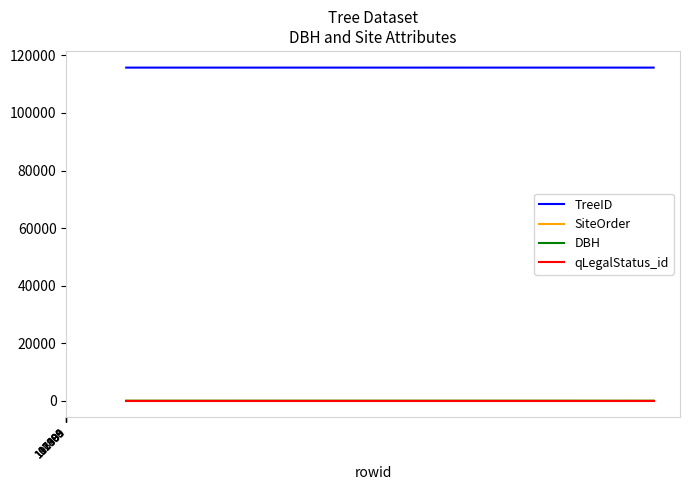

True or false: TreeID and qLegalStatus_id intersect in this chart.

False